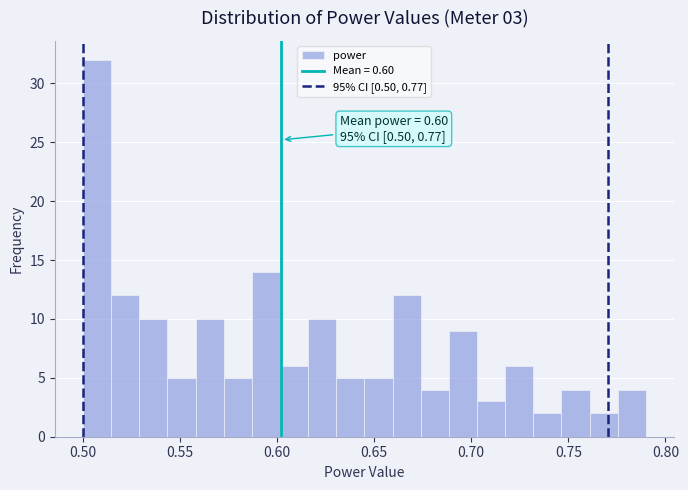

Read against the x-axis, roughly where is the centre of the tallest bar?

0.505